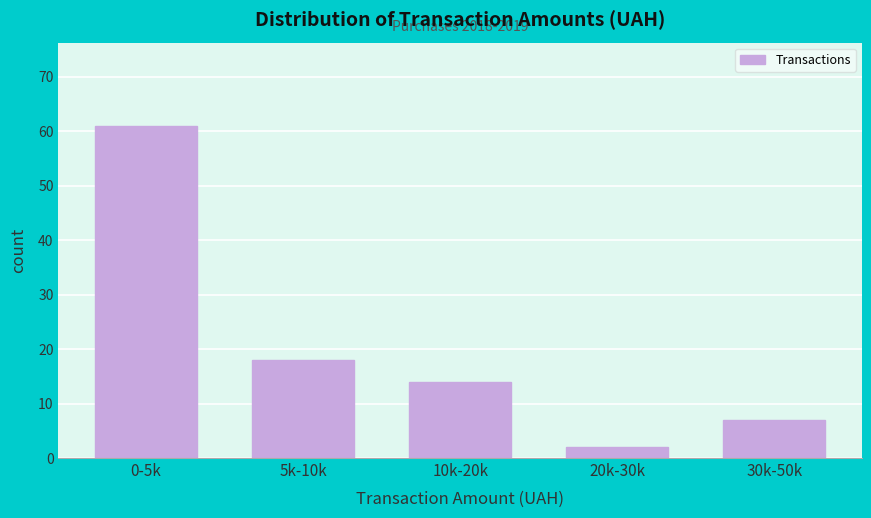

Reading left to right, what are all the values shown in this chart?

61	18	14	2	7